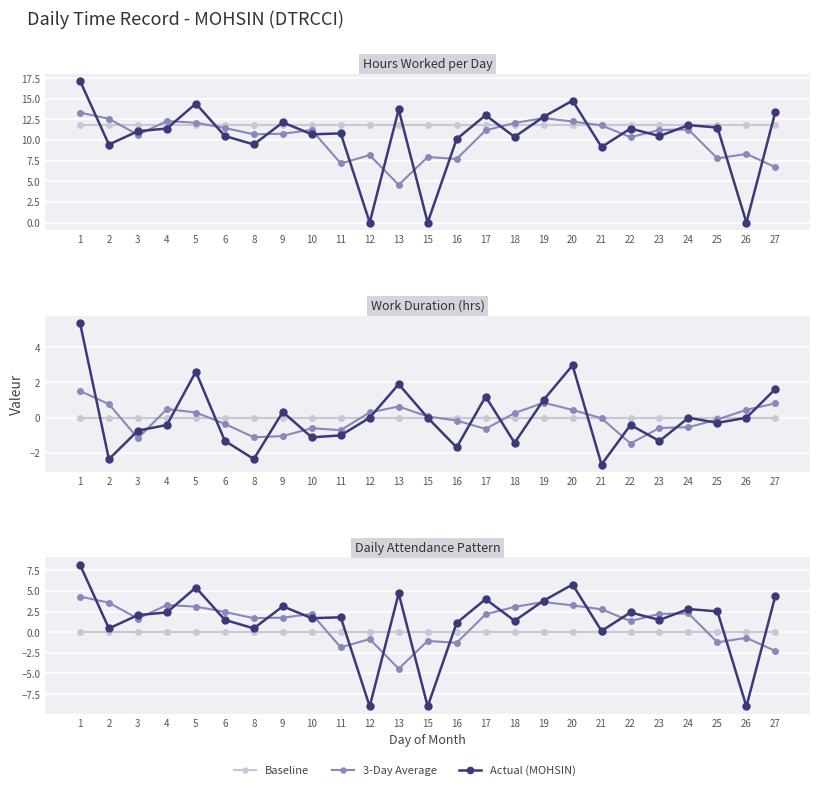

What are all the series names shown in the legend?

Baseline, 3-Day Average, Actual (MOHSIN)